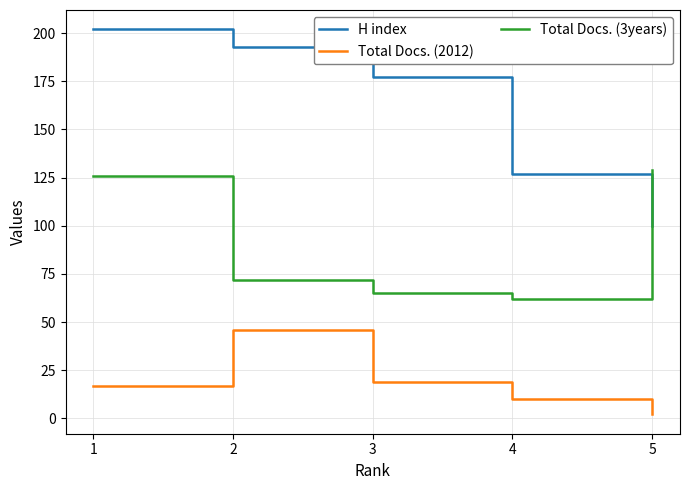

What are all the series names shown in the legend?

H index, Total Docs. (2012), Total Docs. (3years)